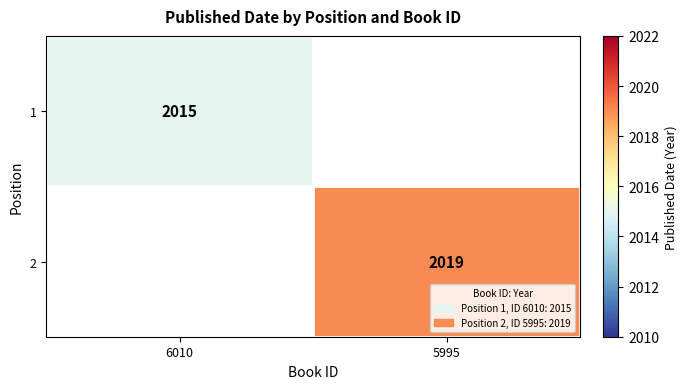

The 1 series shows 2015 at 6010. True or false?

True